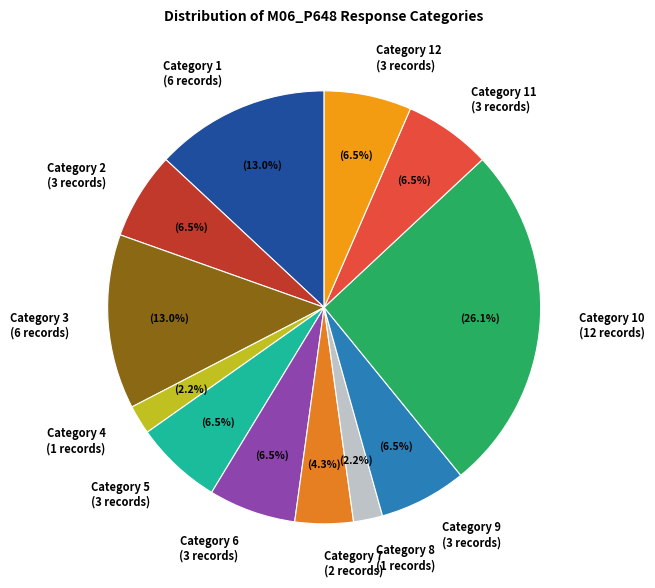

Count the number of slices in the pie.

12